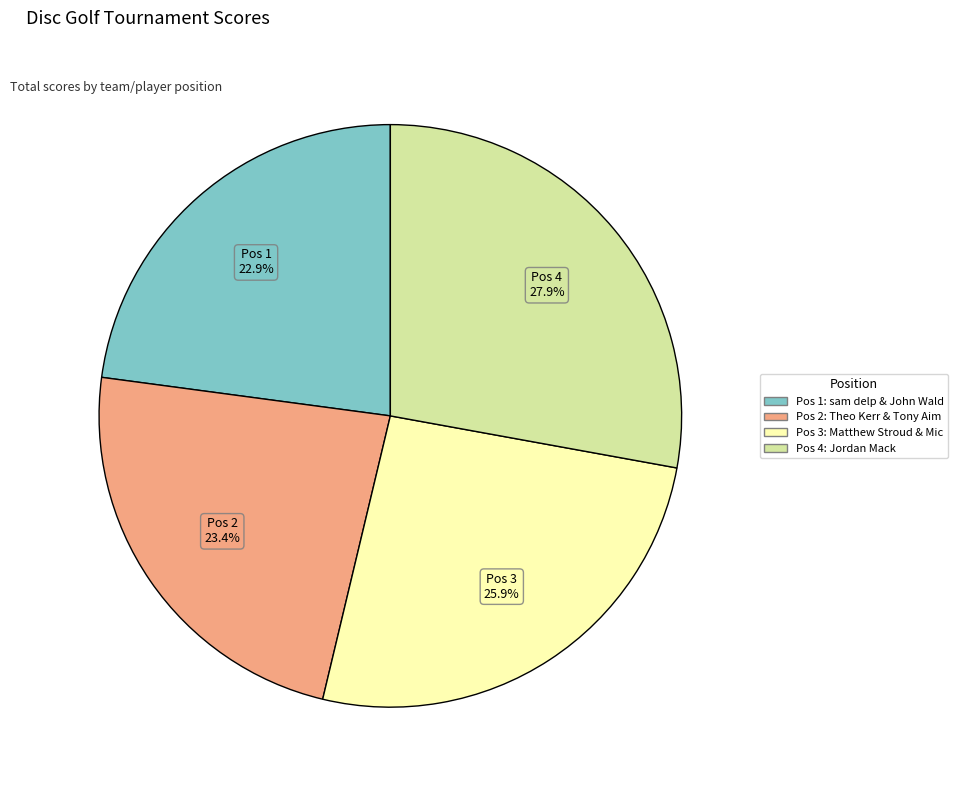

Does any single category account for the majority?

No